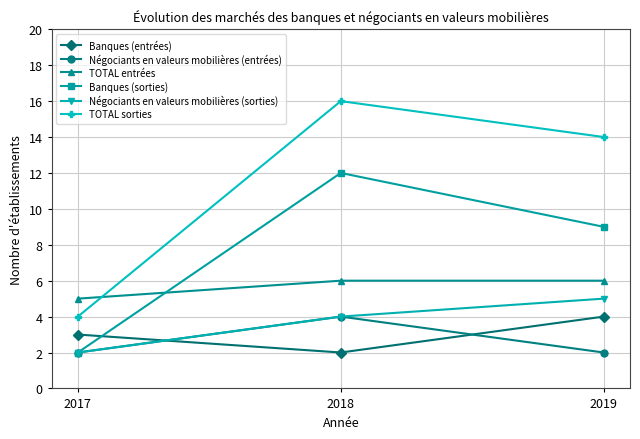

Where is Banques (entrées) nearest to the value 3?

2017